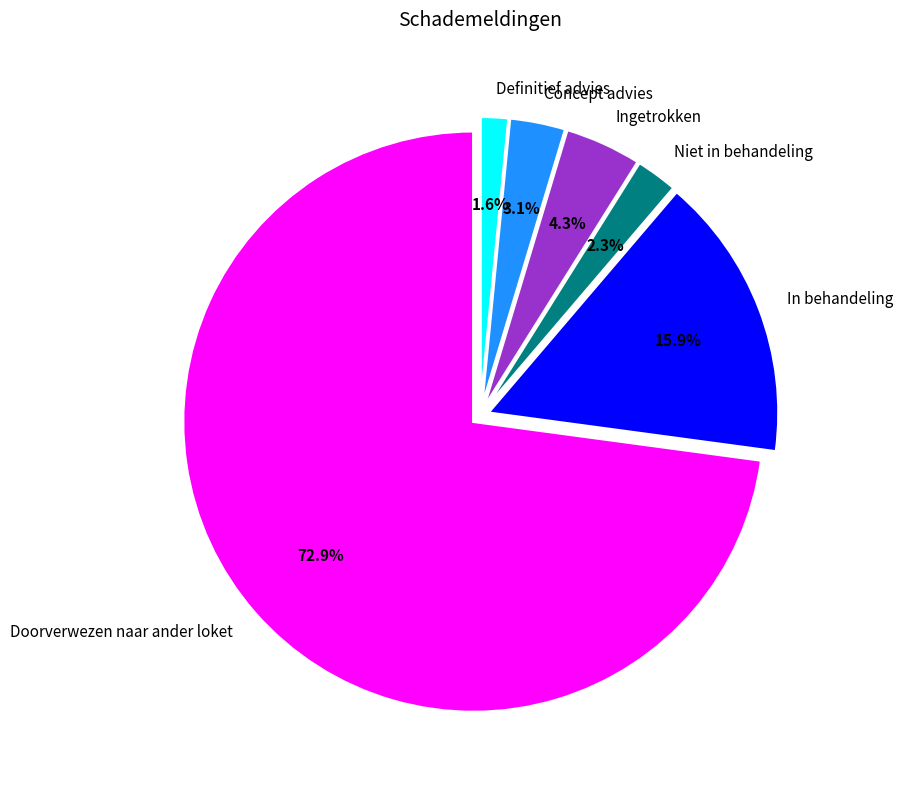

Rank the categories by value from lowest to highest.

Definitief advies, Niet in behandeling, Concept advies, Ingetrokken, In behandeling, Doorverwezen naar ander loket